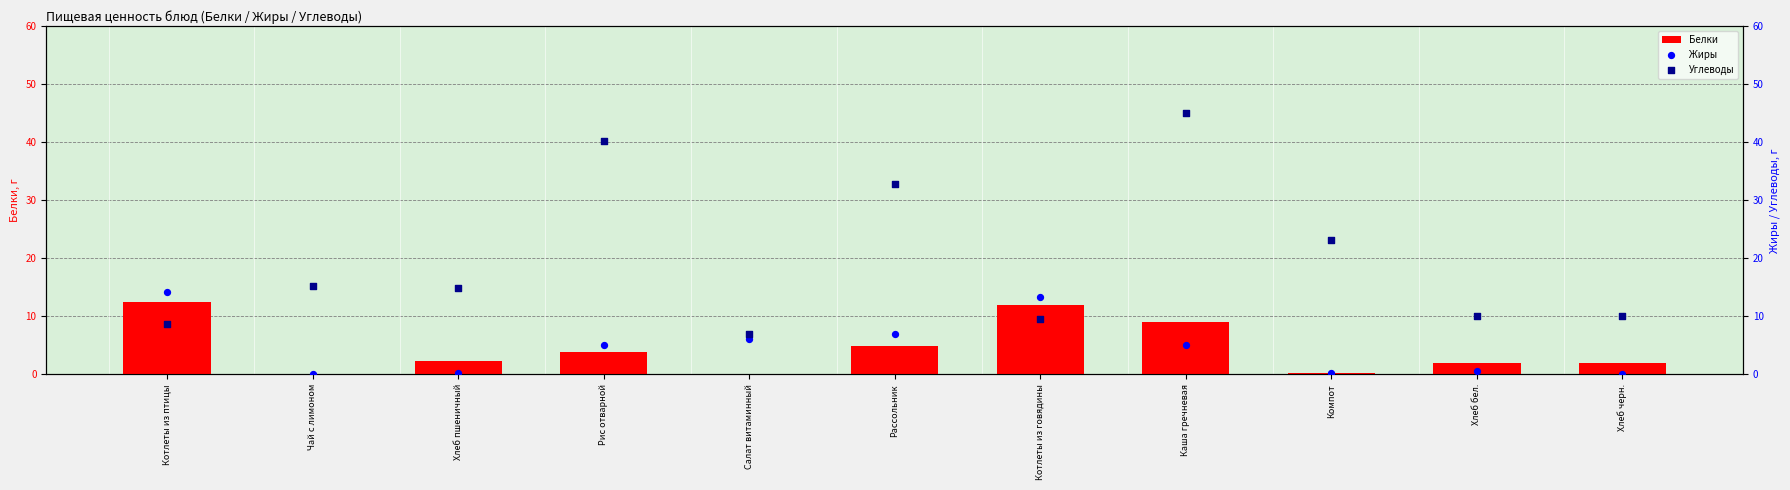

At how many categories does at least one series exceed 36?

2